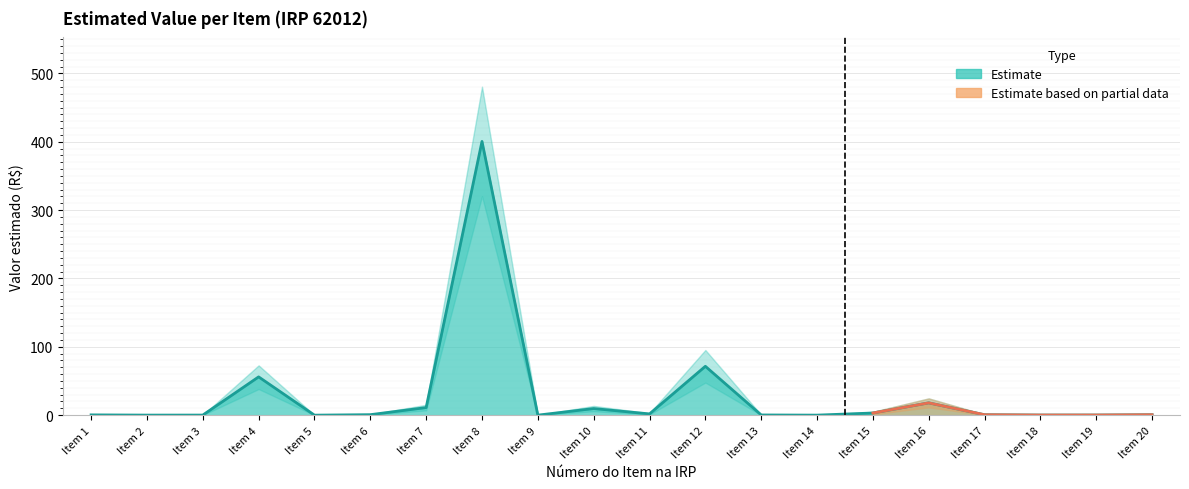

Reading right to left, list all the values displayed in this chart.

Item 20=0.6	Item 19=0.2	Item 18=0.2	Item 17=0.6	Item 16=18.0	Item 15=3.2	Item 14=0.1	Item 13=0.3	Item 12=71.5	Item 11=1.9	Item 10=9.7	Item 9=0.0	Item 8=400.5	Item 7=11.1	Item 6=0.7	Item 5=0.0	Item 4=56.0	Item 3=0.1	Item 2=0.1	Item 1=0.4